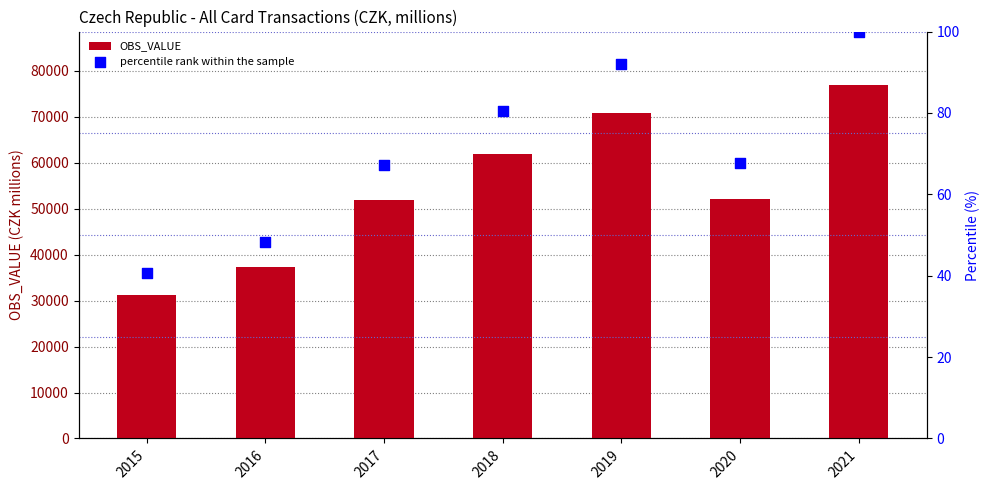

Which series reaches the maximum Y coordinate?

OBS_VALUE